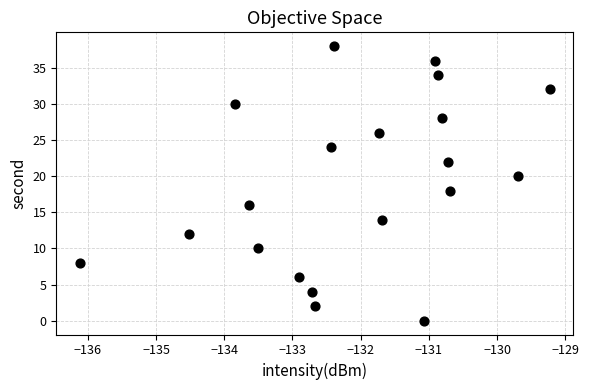

Count the number of points in this scatter plot.

20